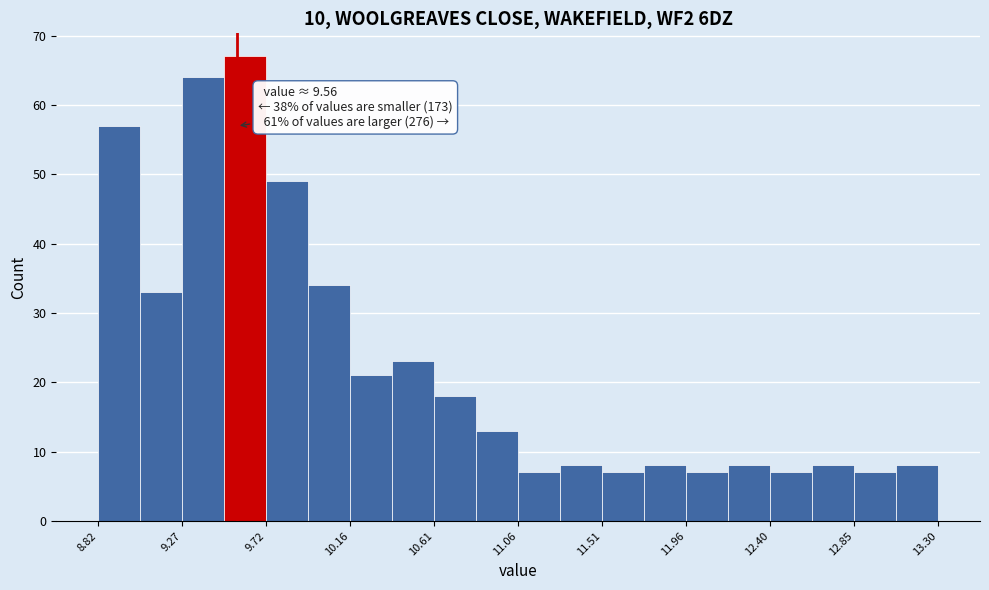

Which range on the x-axis has the tallest bar?

9.50 to 9.70